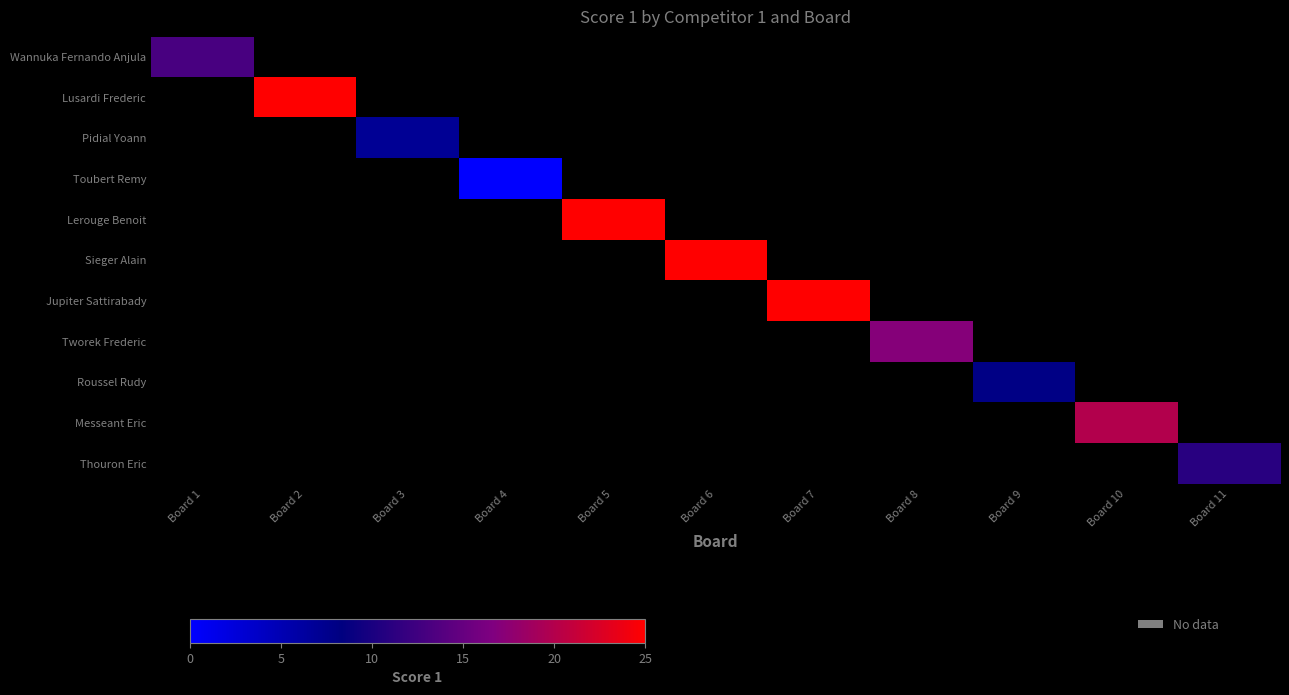

How many series are shown in this chart?

11